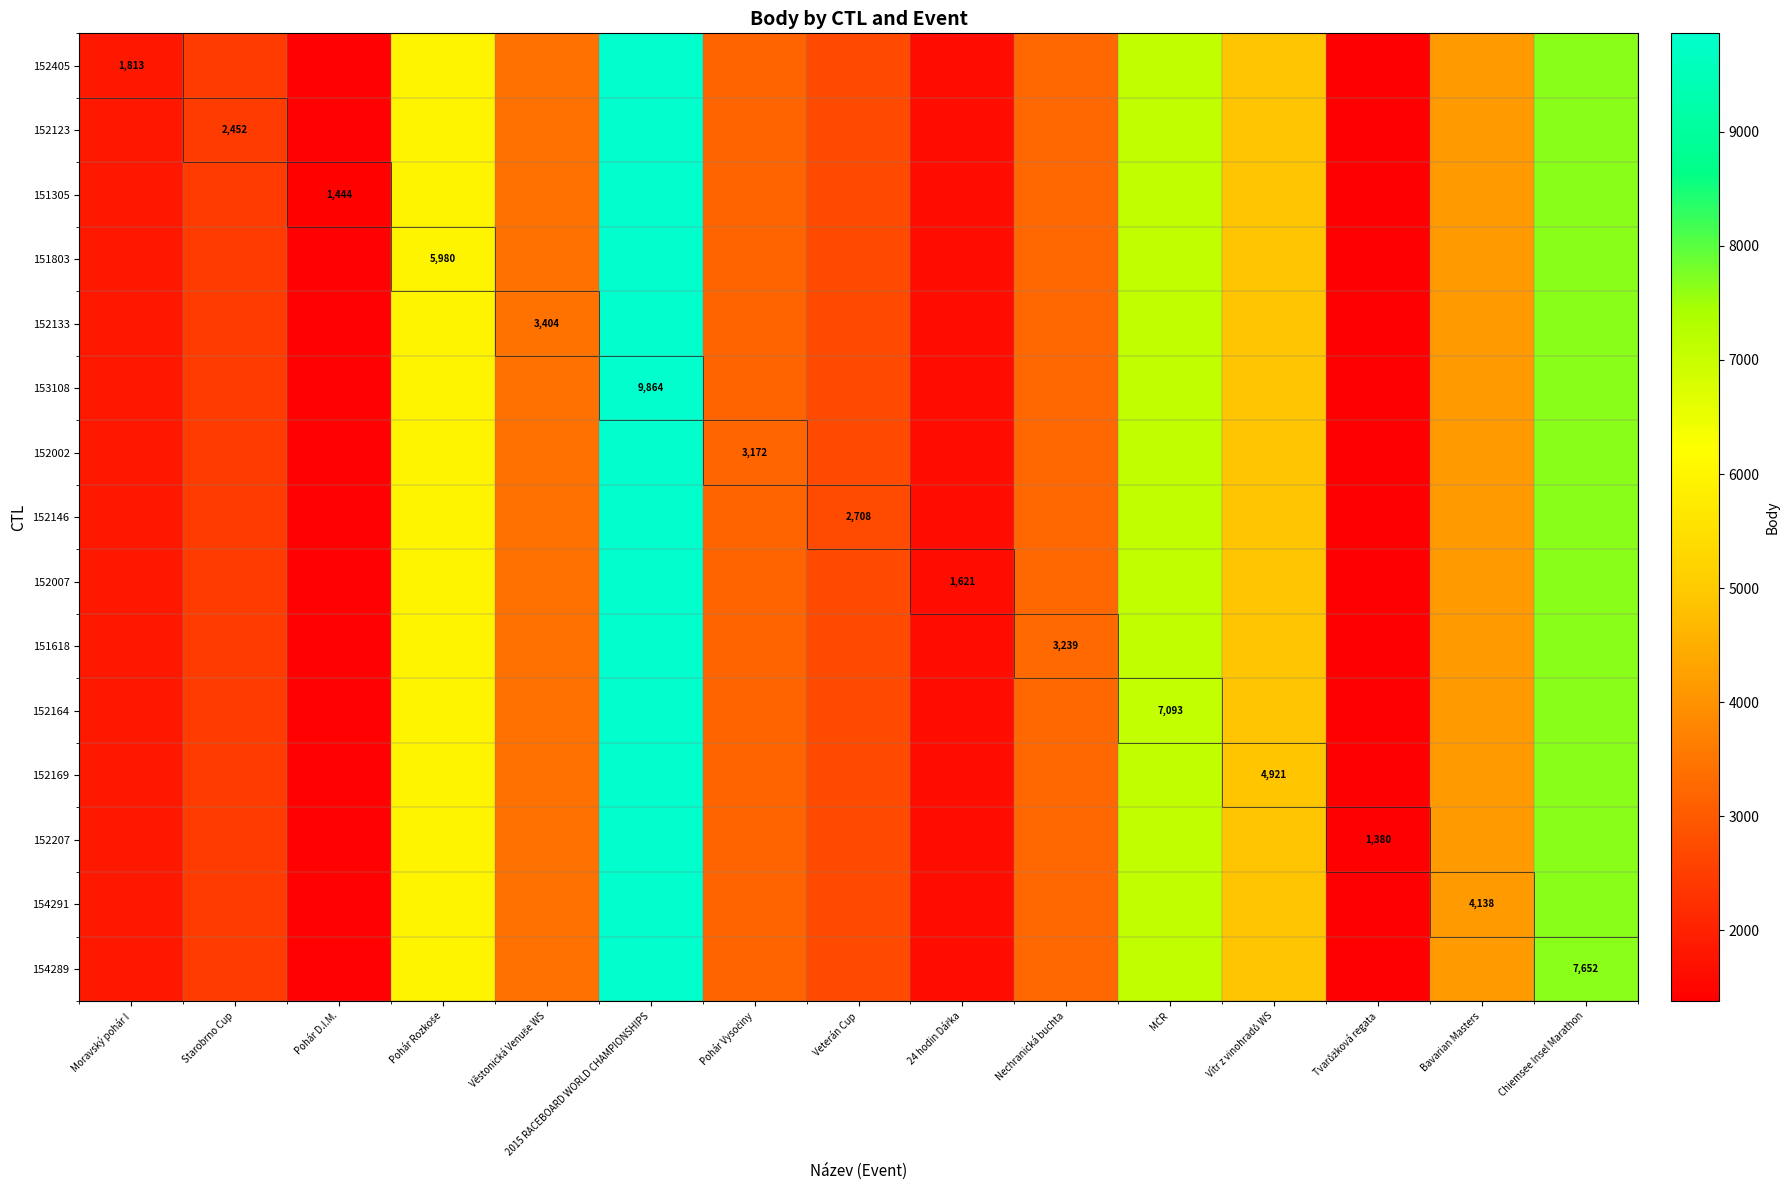

At which category is the sum across all series the highest?

2015 RACEBOARD WORLD CHAMPIONSHIPS